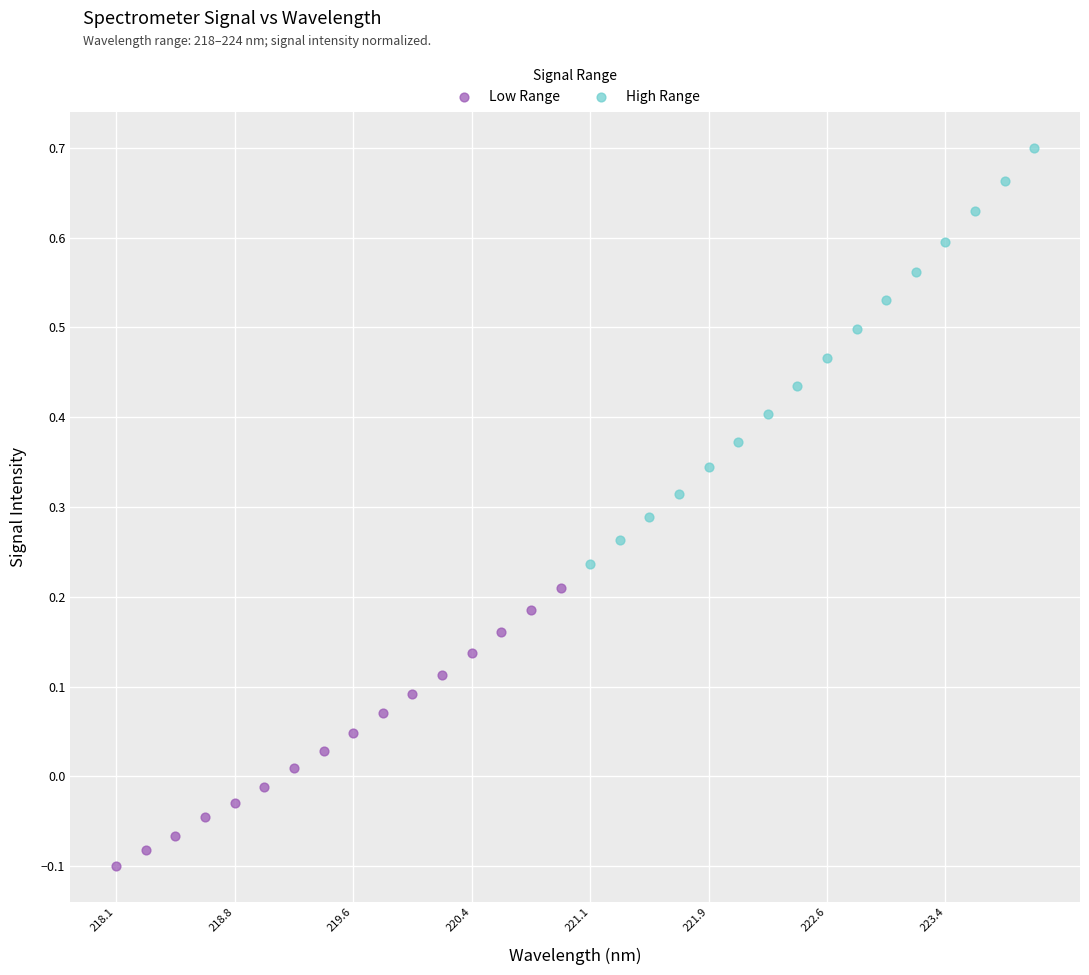

Which series has the widest spread of Y values?

High Range